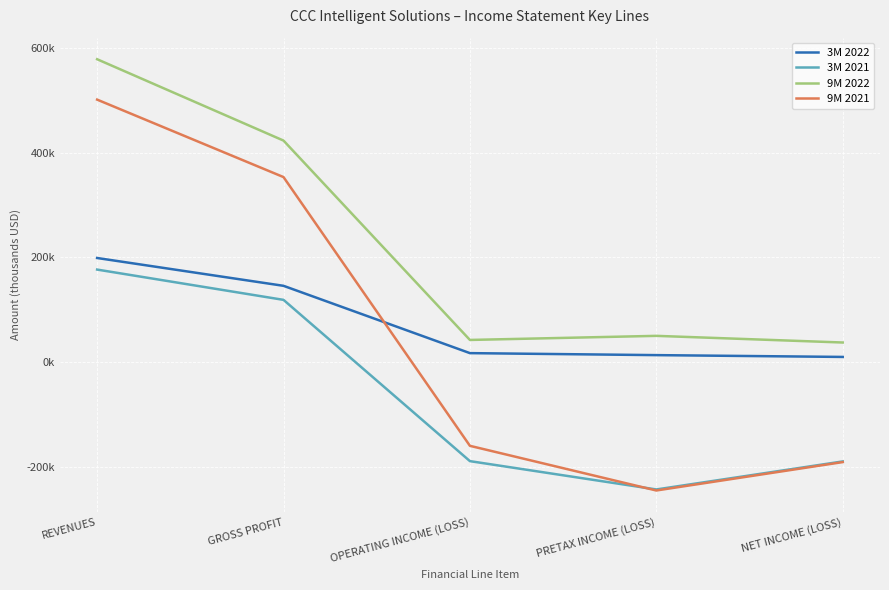

What is the difference between the maximum and minimum values in the 3M 2021 series?

419933